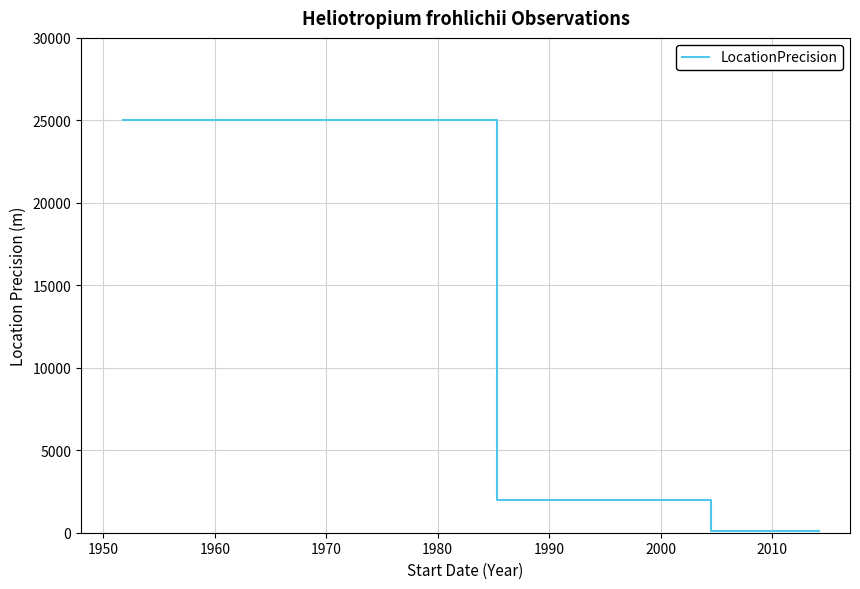

What is the difference between the maximum and minimum values?

24900